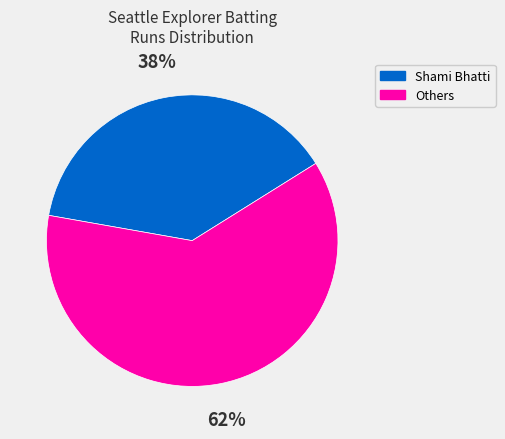

Does any single category account for the majority?

Yes